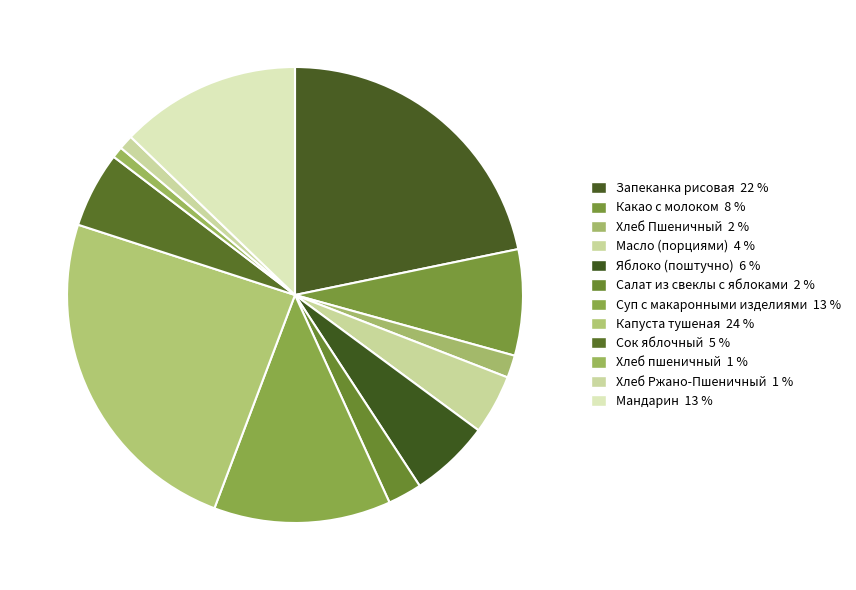

To the nearest percent, what portion does Капуста тушеная represent?

24%